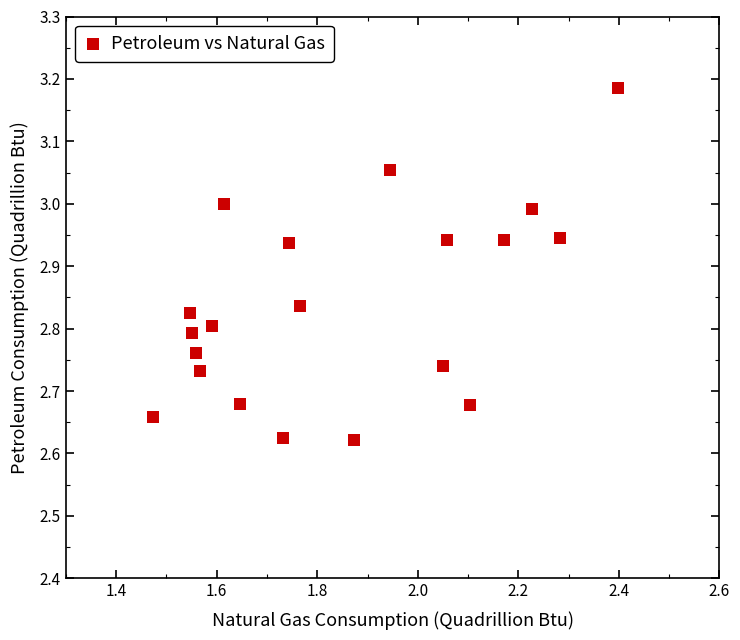

What is the range of X values (max minus min)?

0.9